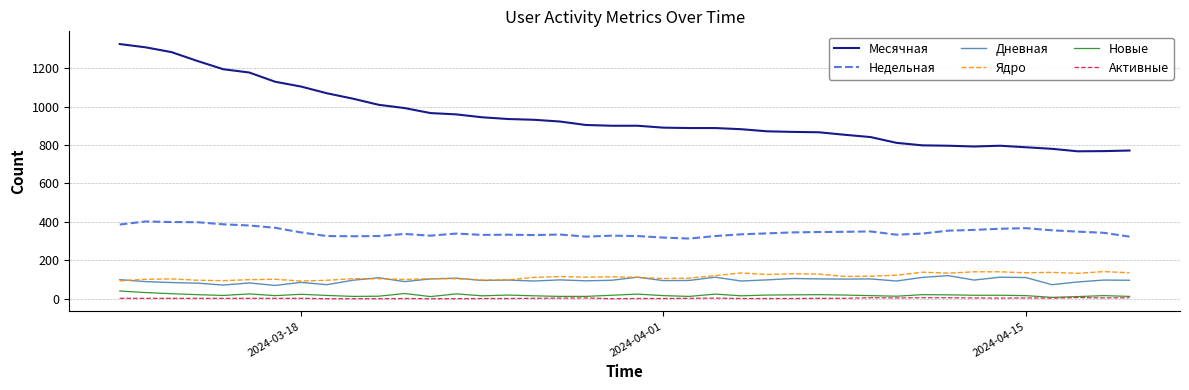

Which series has the largest total across all categories?

Месячная